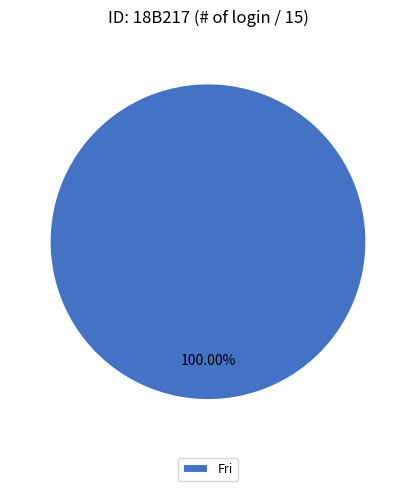

Is there a majority slice in this chart?

Yes